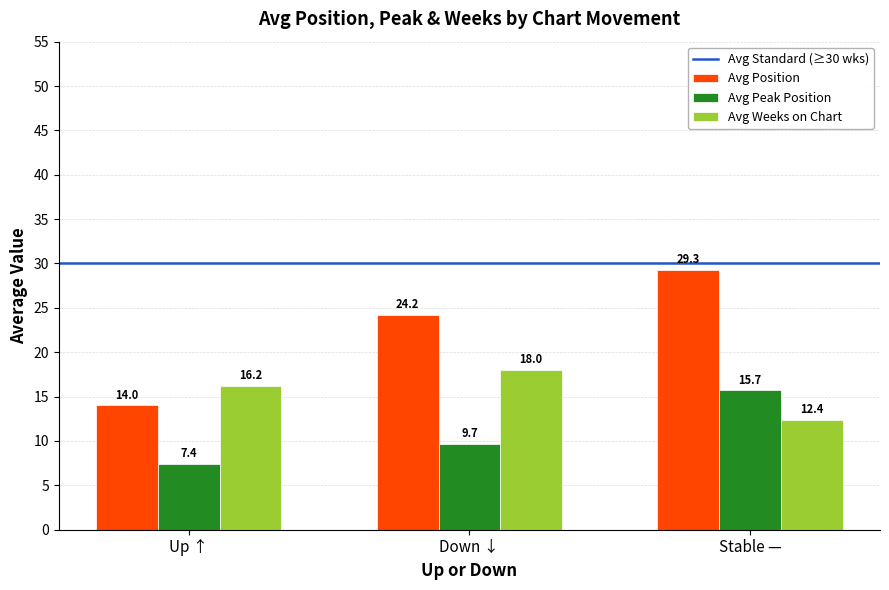

Reading left to right, what are all the values shown in this chart?

Avg Position: 14.0	24.2	29.3
Avg Peak Position: 7.4	9.7	15.7
Avg Weeks on Chart: 16.2	18.0	12.4